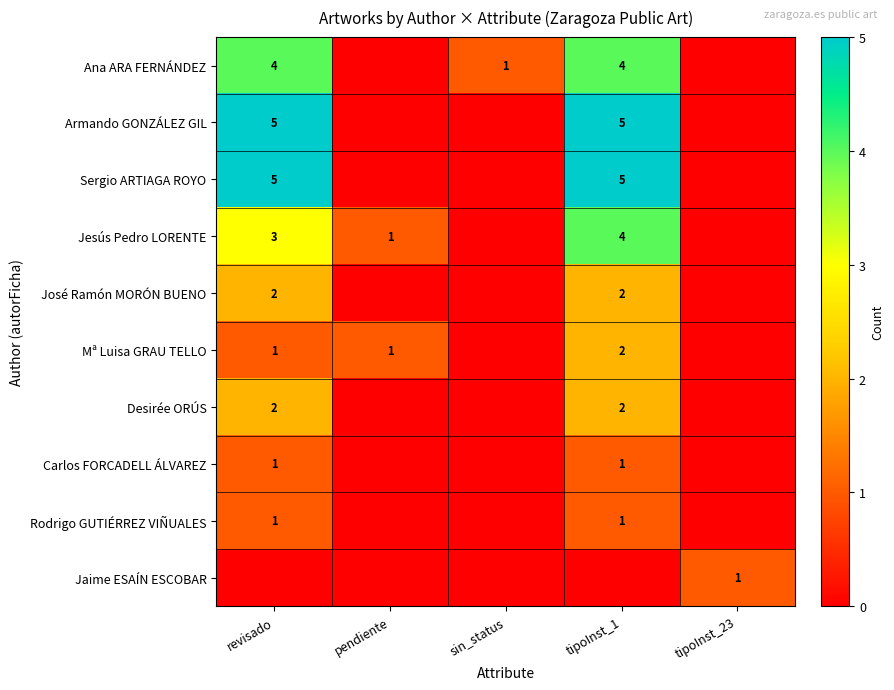

True or false: Mª Luisa GRAU TELLO has a value of 2 at tipoInst_1.

True